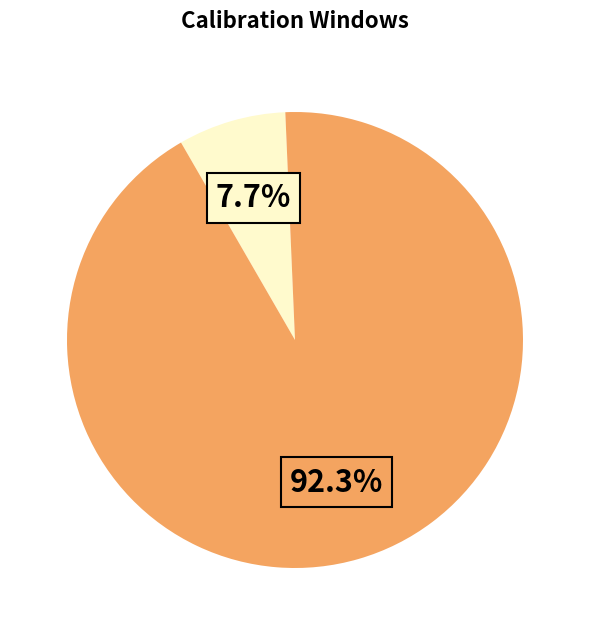

Count the number of slices in the pie.

2